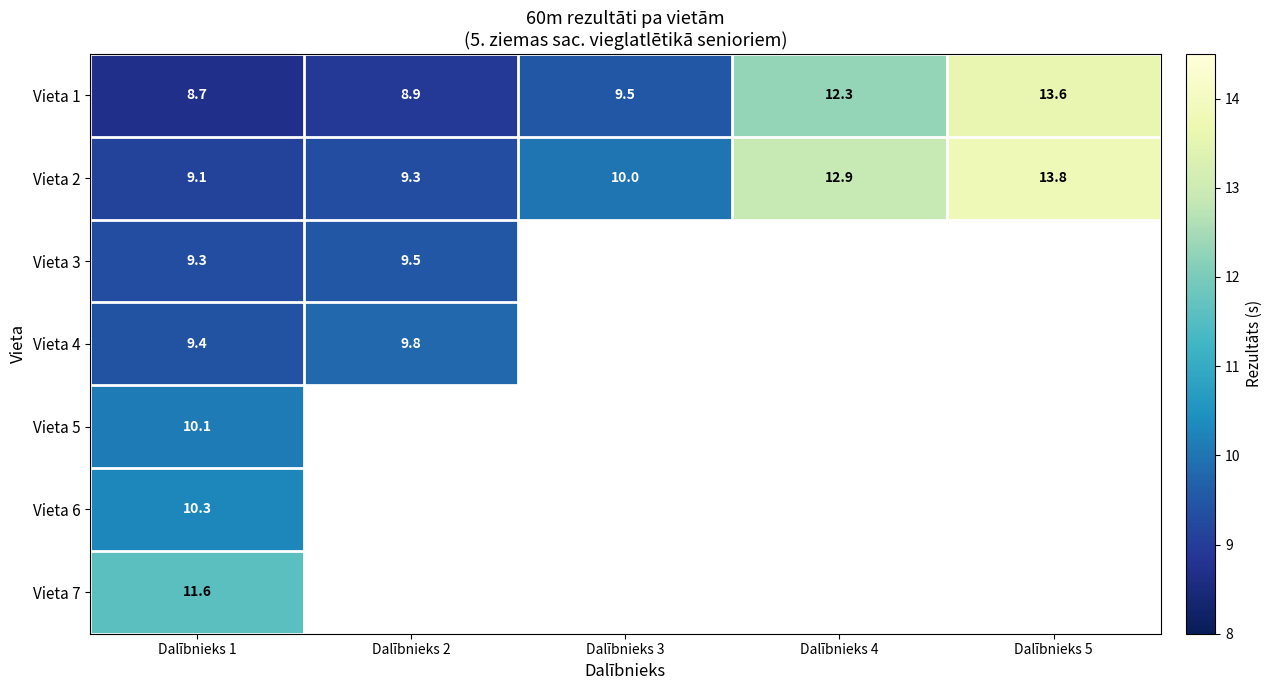

Is the value of Vieta 5 at Dalībnieks 1 greater than the value of Vieta 6 at Dalībnieks 1?

No